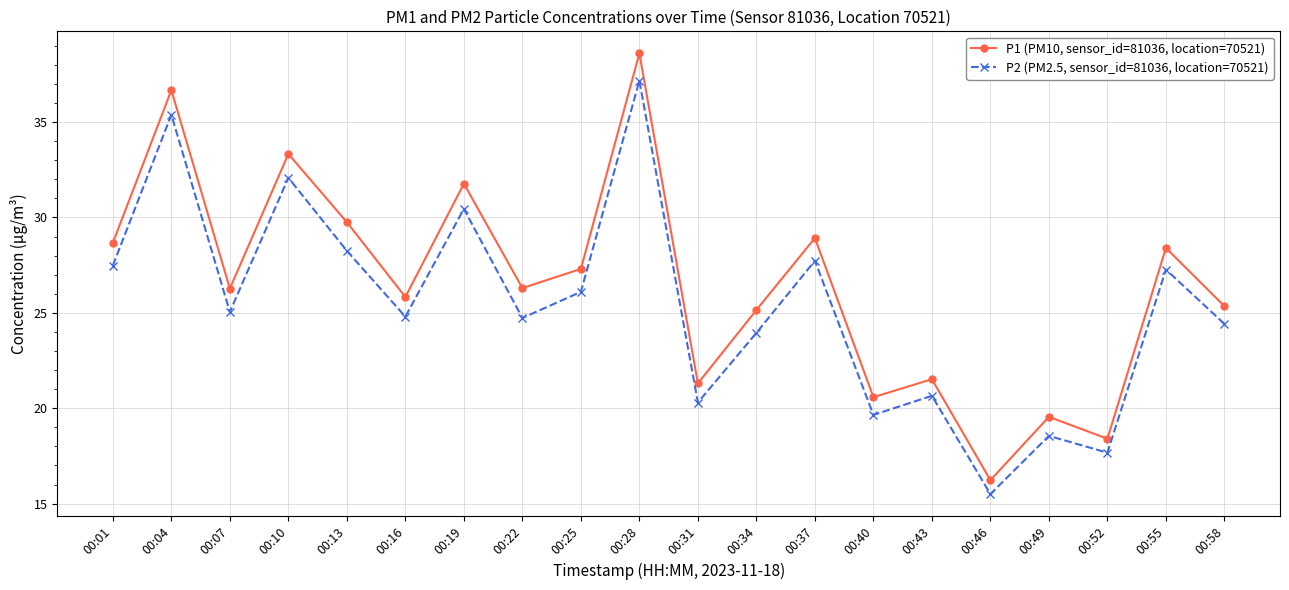

Rank the series by their average value, from lowest to highest.

P2 (PM2.5, sensor_id=81036, location=70521), P1 (PM10, sensor_id=81036, location=70521)